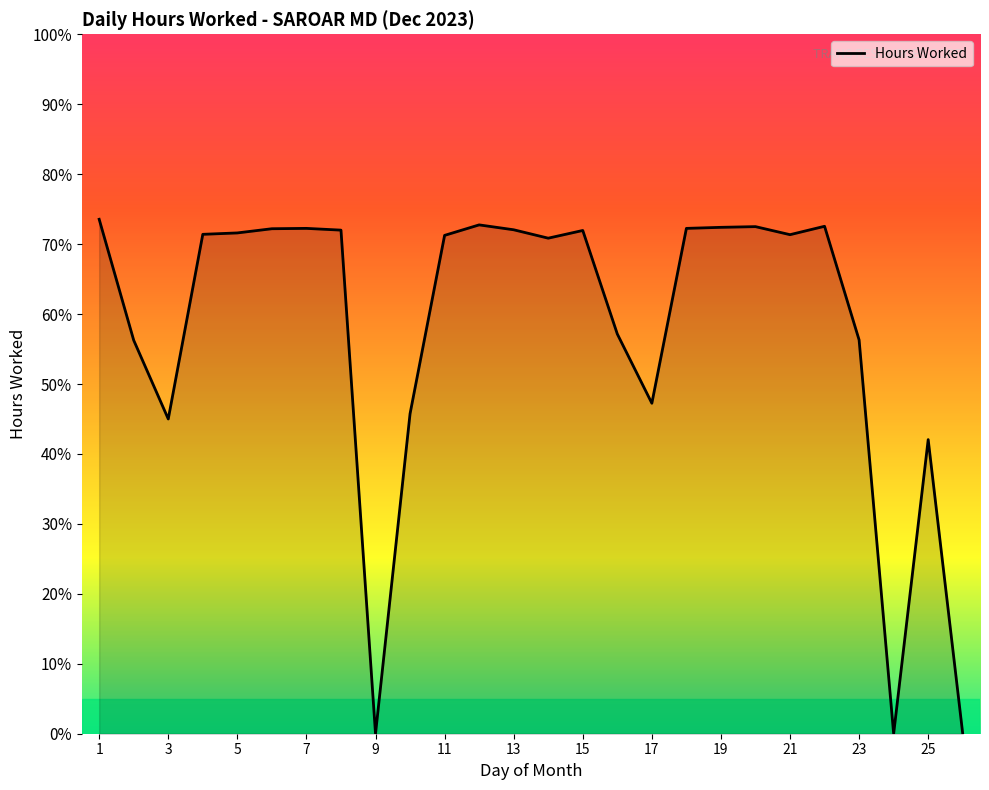

Does the chart display data point markers on the line(s)?

No